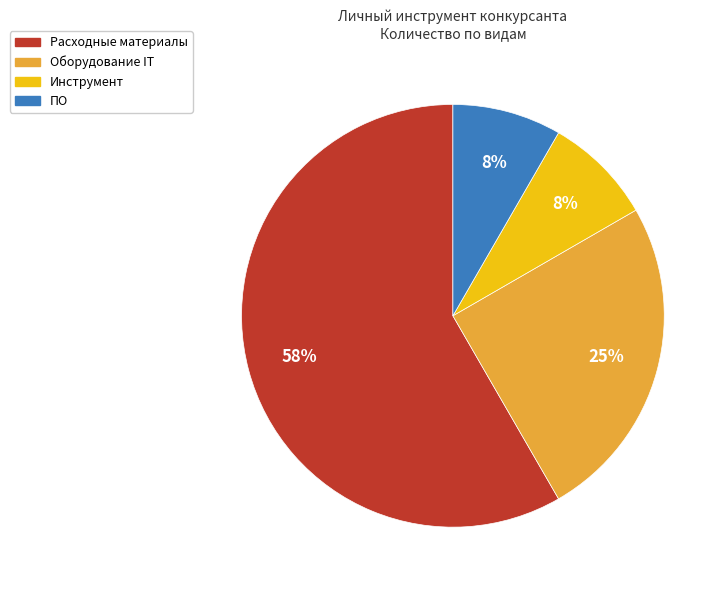

Which category has the biggest portion of the pie?

Расходные материалы